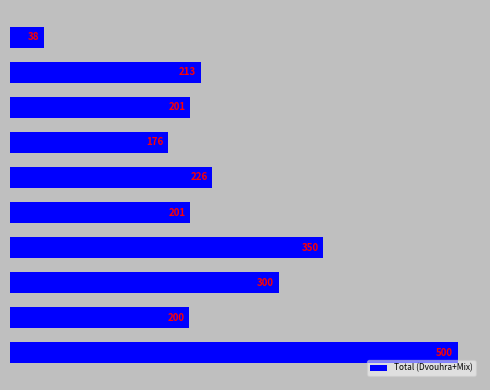

What is the difference between the maximum and minimum values?

462